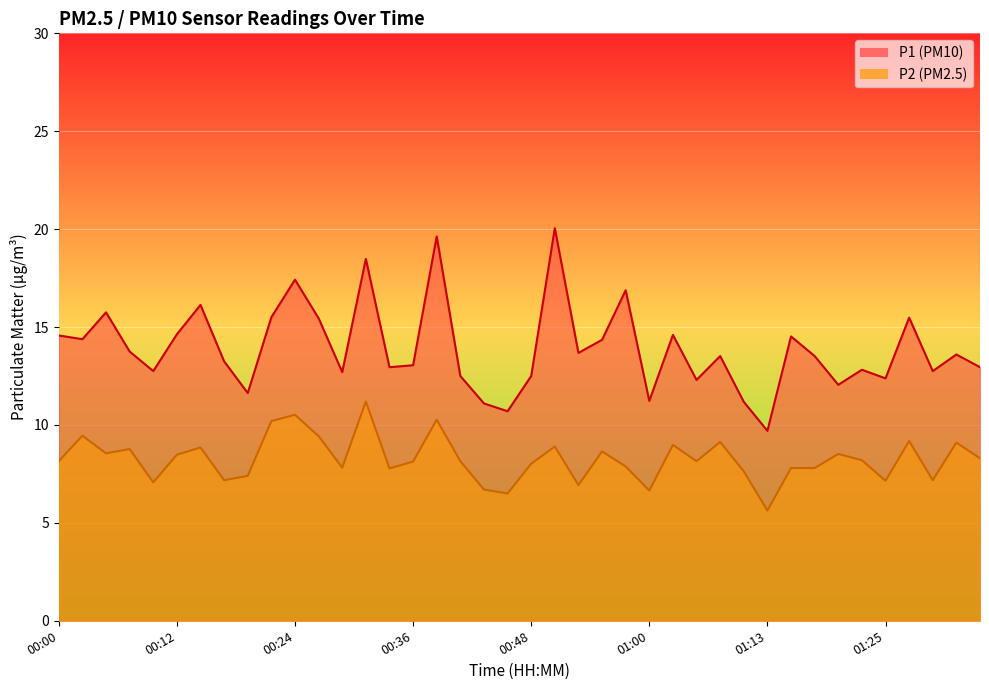

What is the average value of the P2 series?

8.3